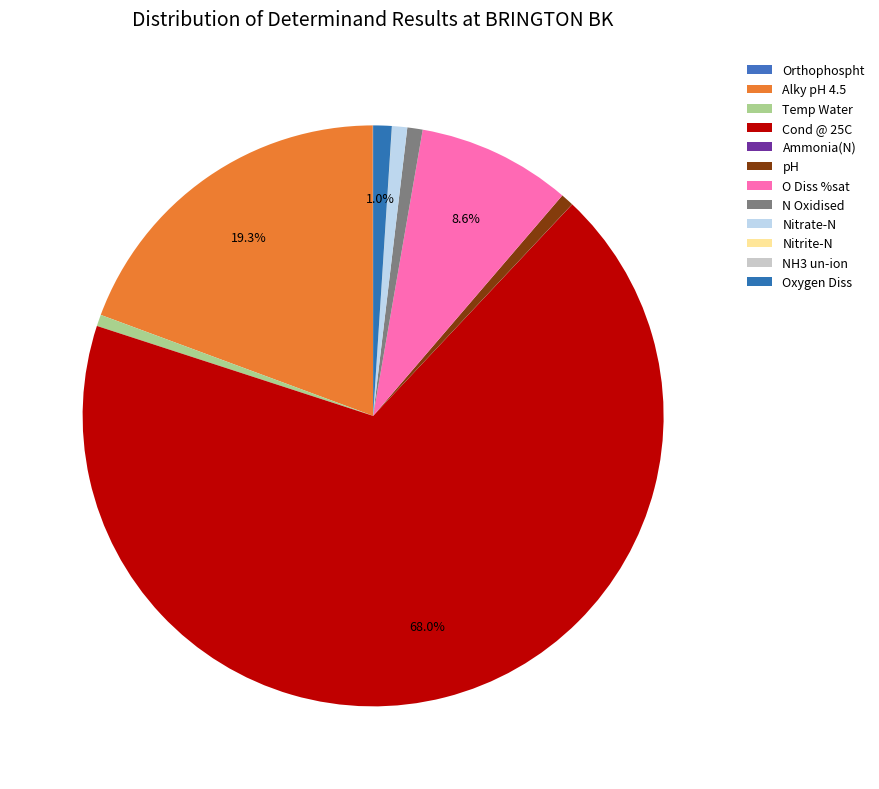

True or false: Temp Water accounts for 1% of the total.

True